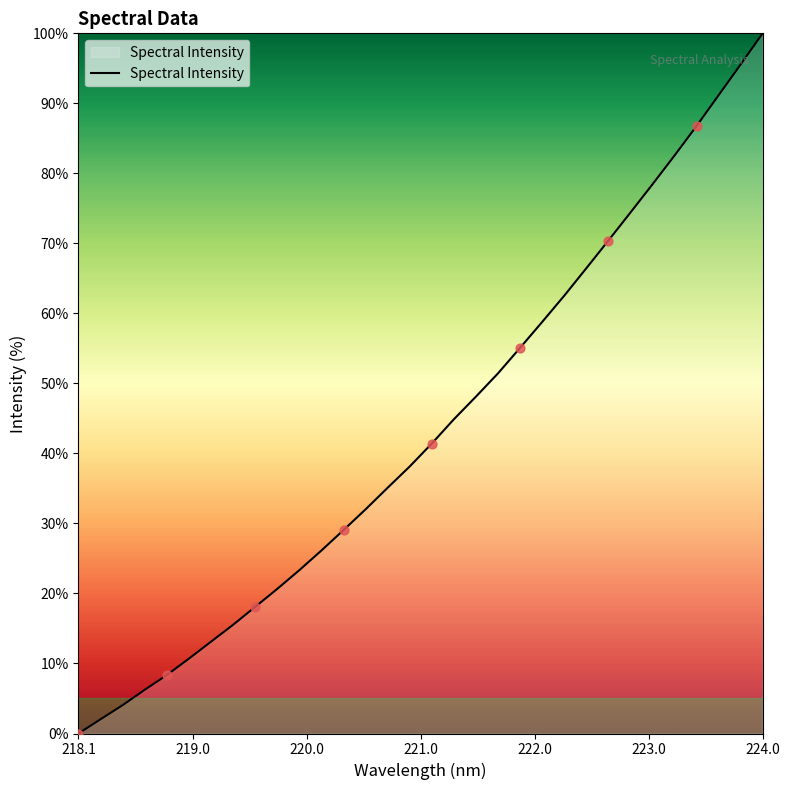

What is the difference between the maximum and minimum values?

100.0